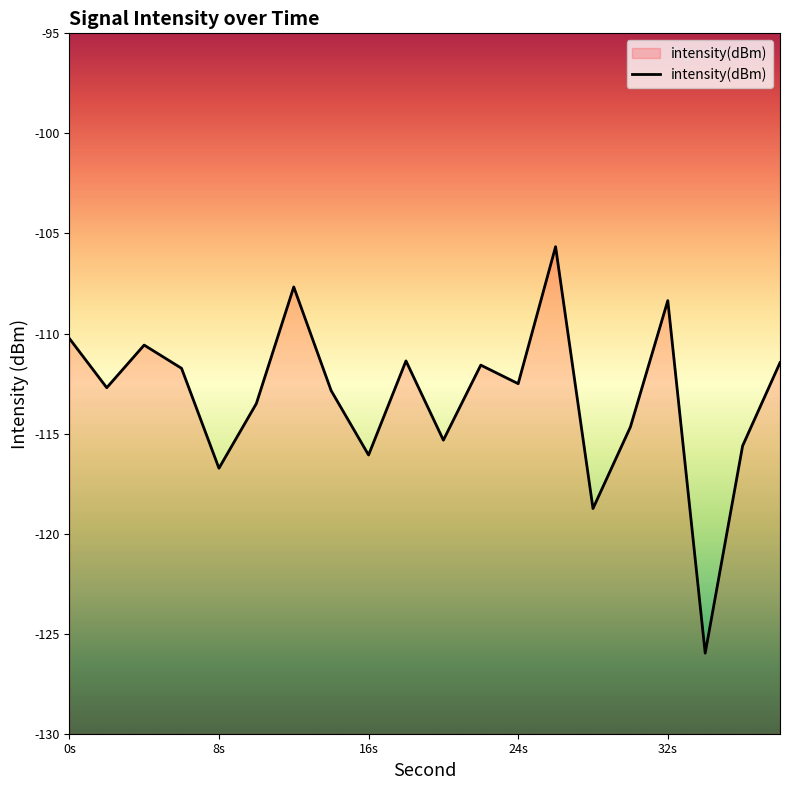

What is the value of the 1st point from the left?

-110.2